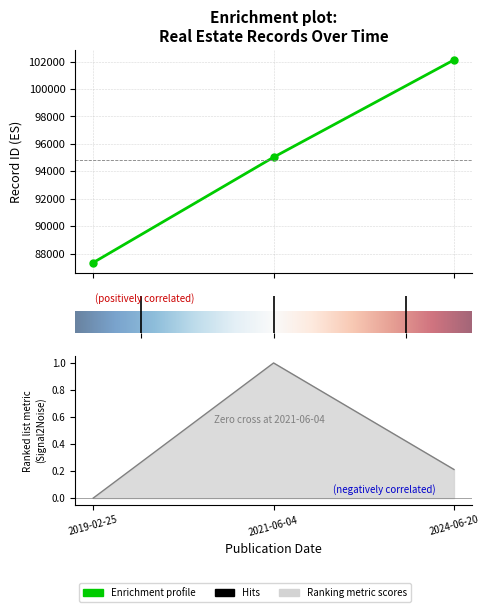

Which label corresponds to the largest value in the chart?

2024-06-20